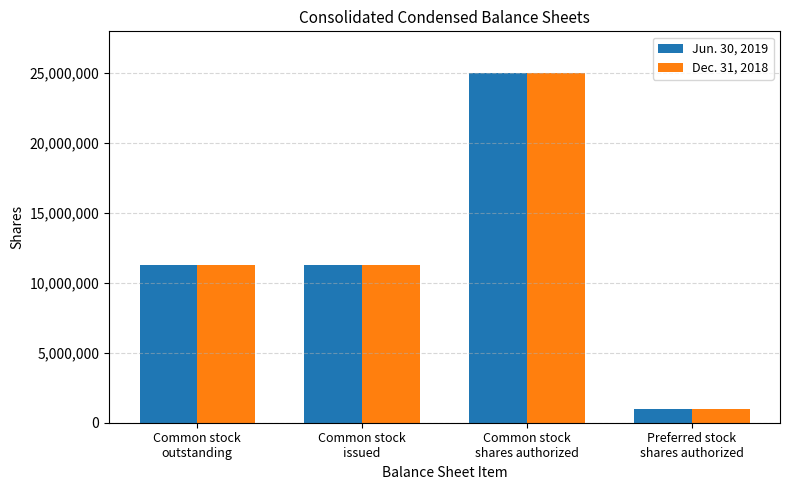

What are all the series names shown in the legend?

Jun. 30, 2019, Dec. 31, 2018